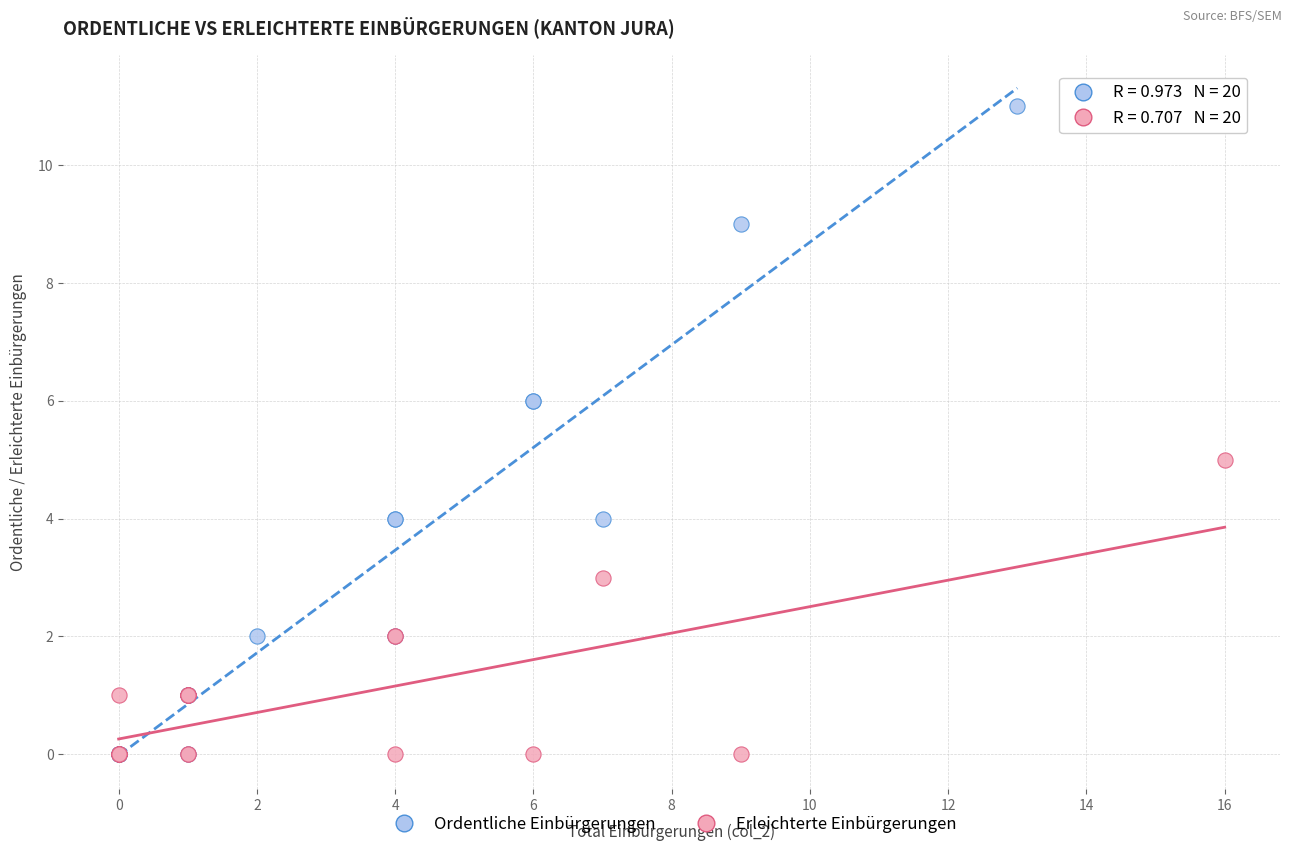

Which series reaches the maximum Y coordinate?

Ordentliche Einbürgerungen